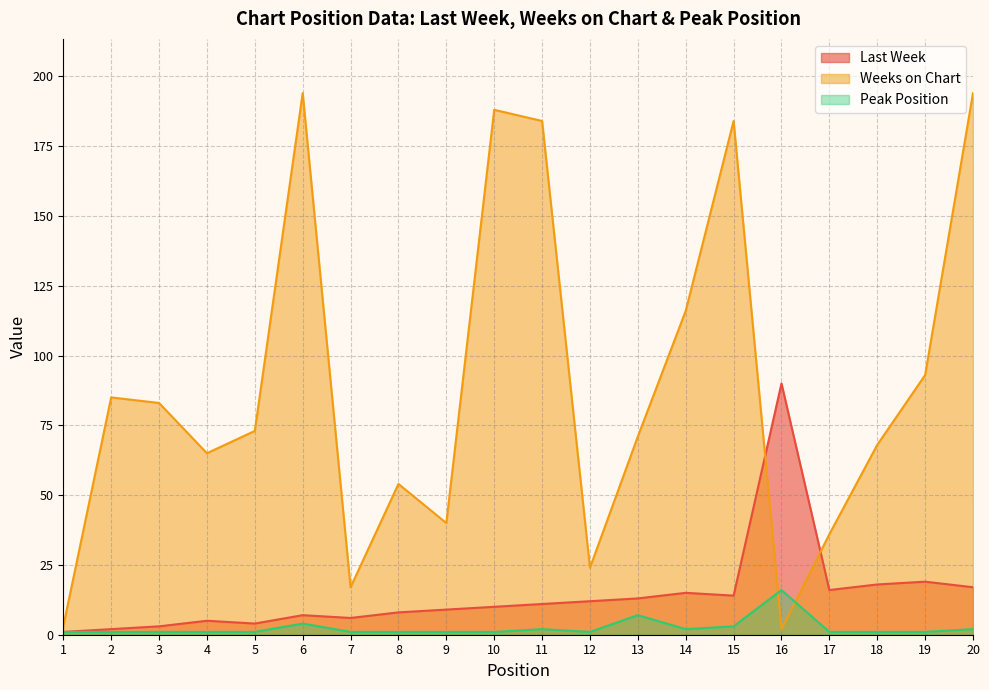

What is the minimum value for Weeks on Chart?

2